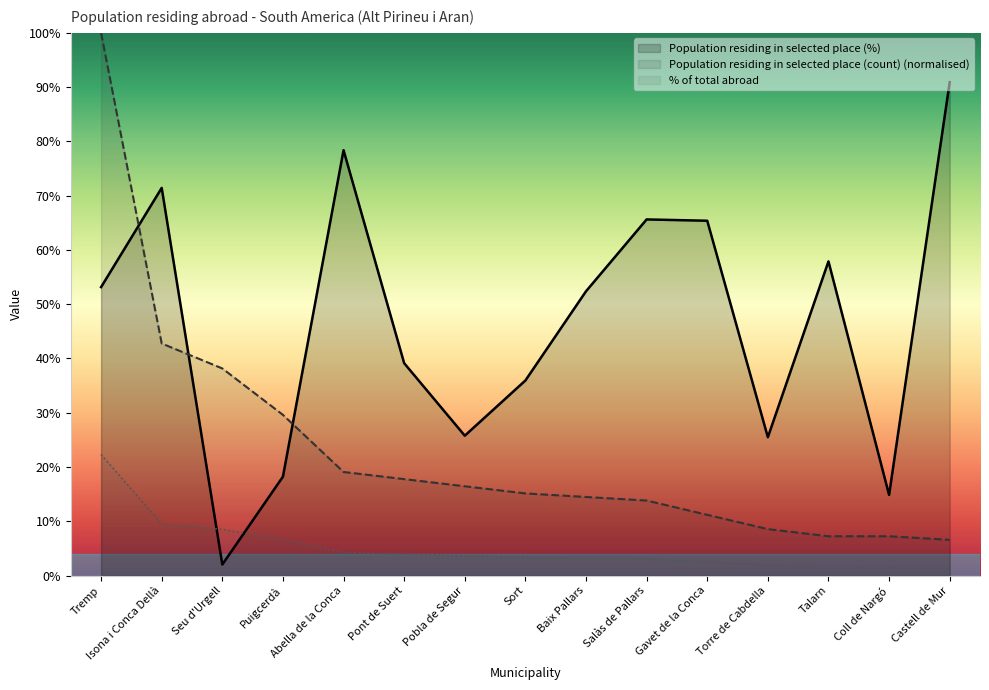

What is the difference between the second highest and minimum values in the Population residing in selected place (count) series?

36.2